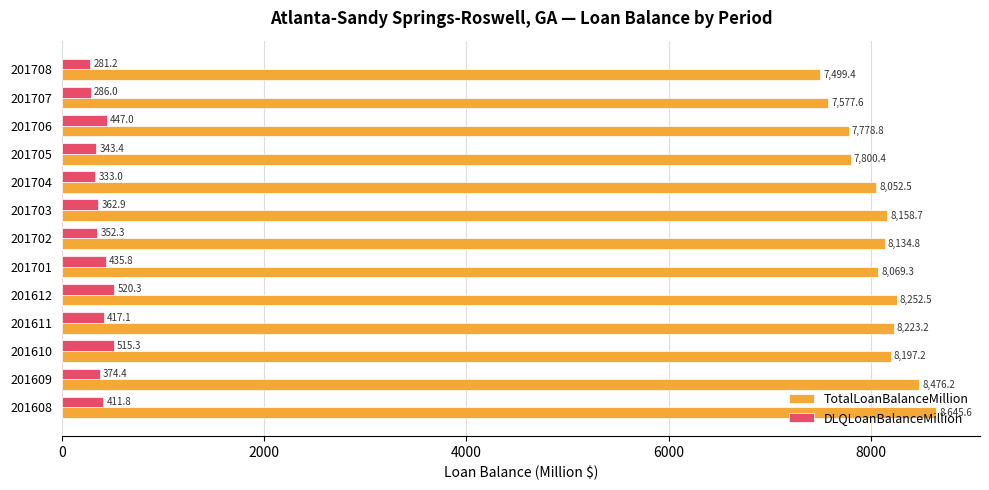

What is the difference between the maximum and minimum values in the DLQLoanBalanceMillion series?

239.1